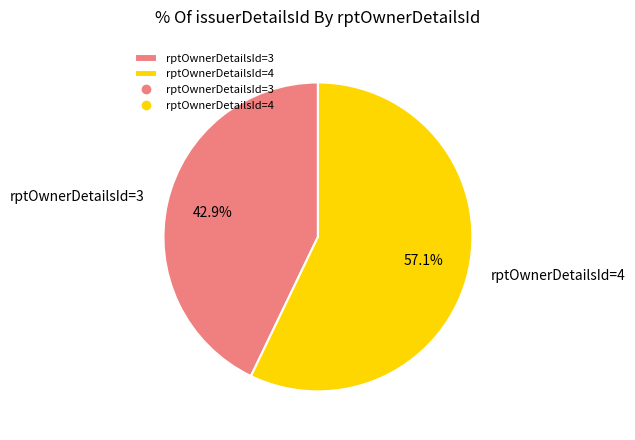

To the nearest percent, what is the difference between the rptOwnerDetailsId=3 and rptOwnerDetailsId=4 slice percentages?

14%